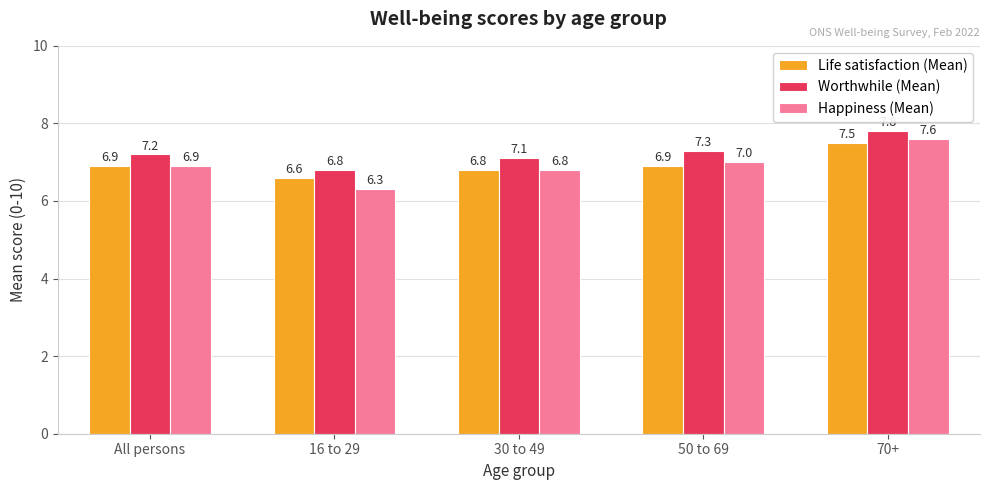

At which category is the sum across all series the highest?

70+